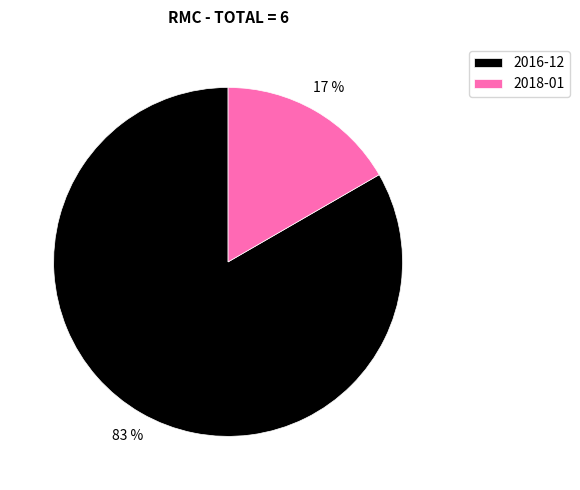

Count the number of slices in the pie.

2